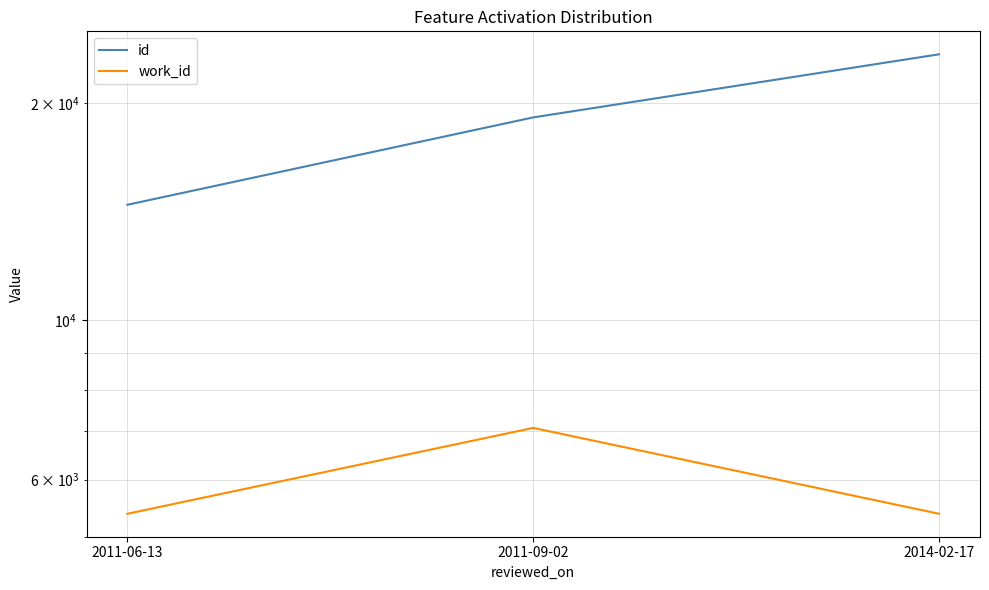

Which series has the largest total across all categories?

id